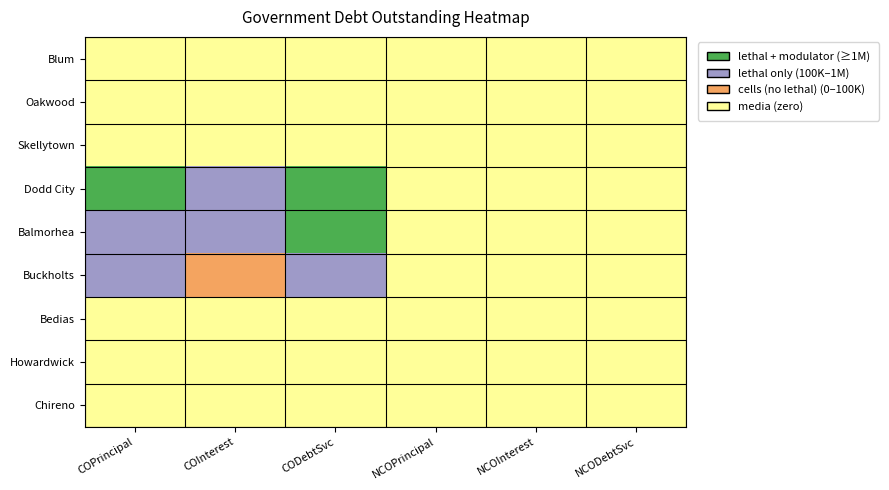

How many data points does each series have?

6